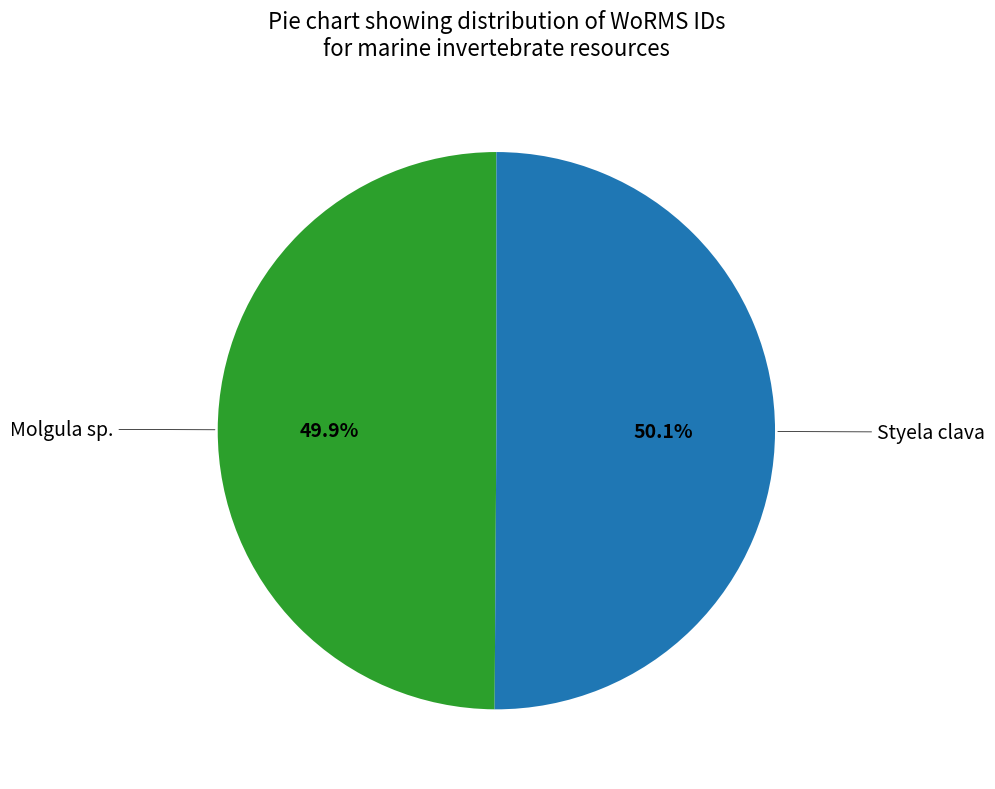

Count the number of slices in the pie.

2